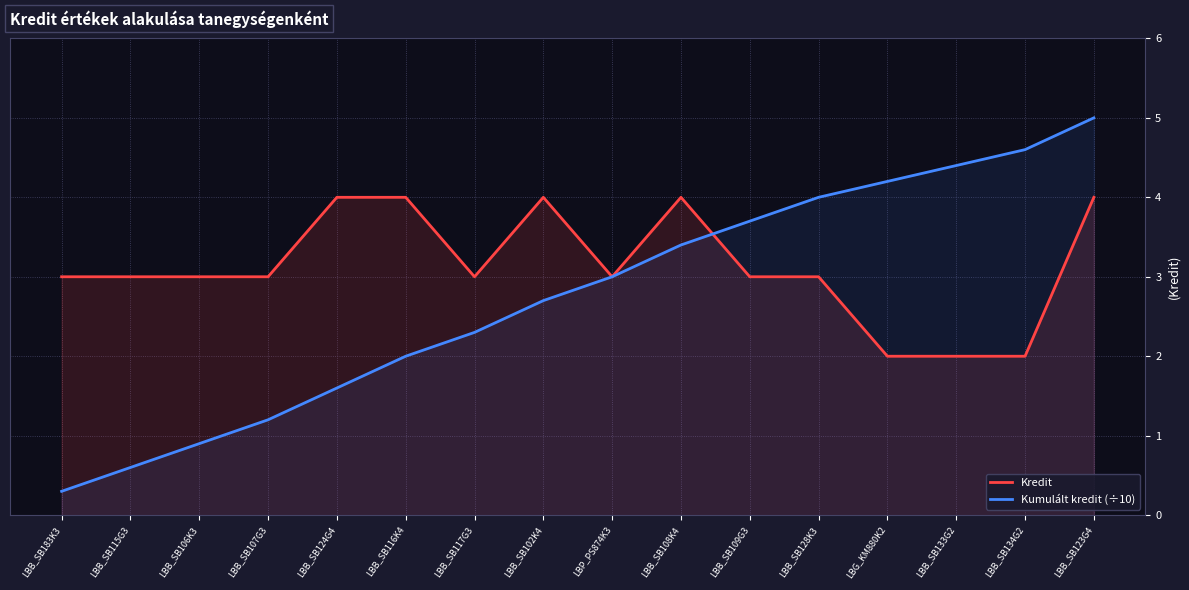

Where do Kredit and Kumulált kredit (÷10) first cross each other?

LBB_SB108K4 and LBB_SB109G3